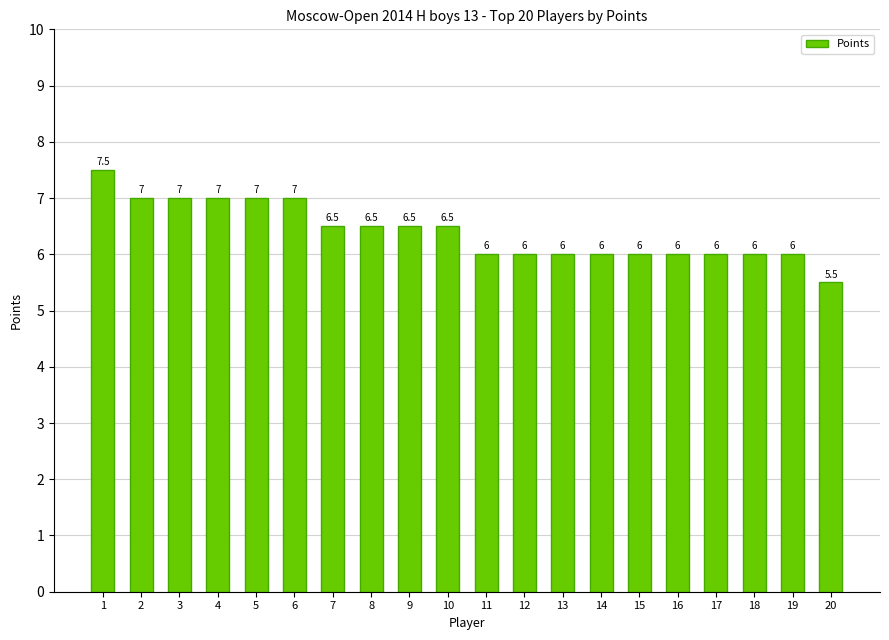

What is the approximate value at 18?

6.0